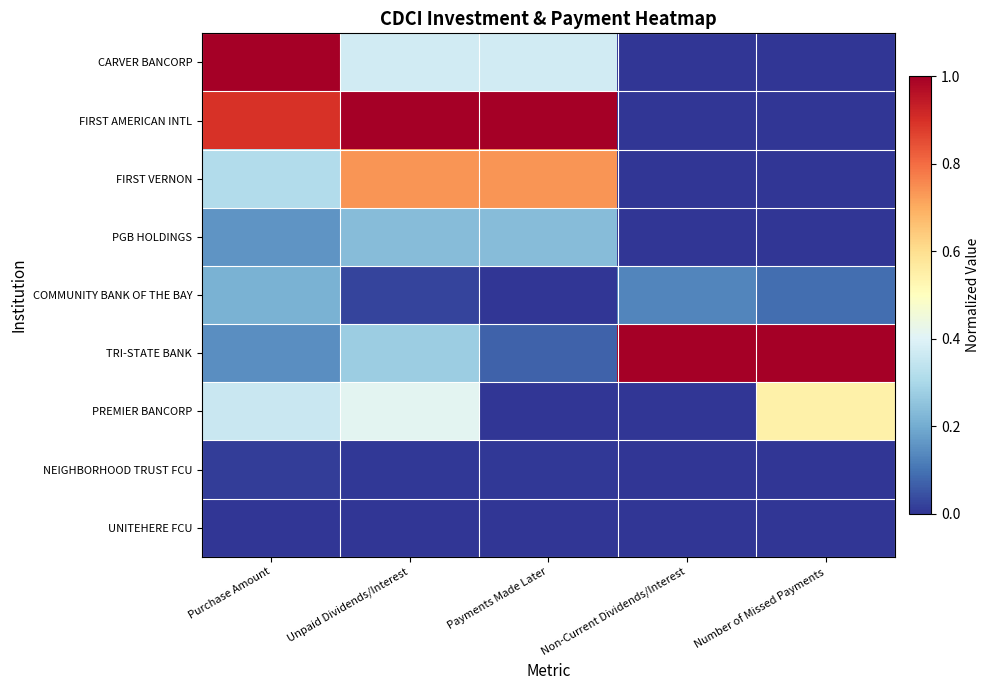

What is the maximum value shown in the chart?

1.0